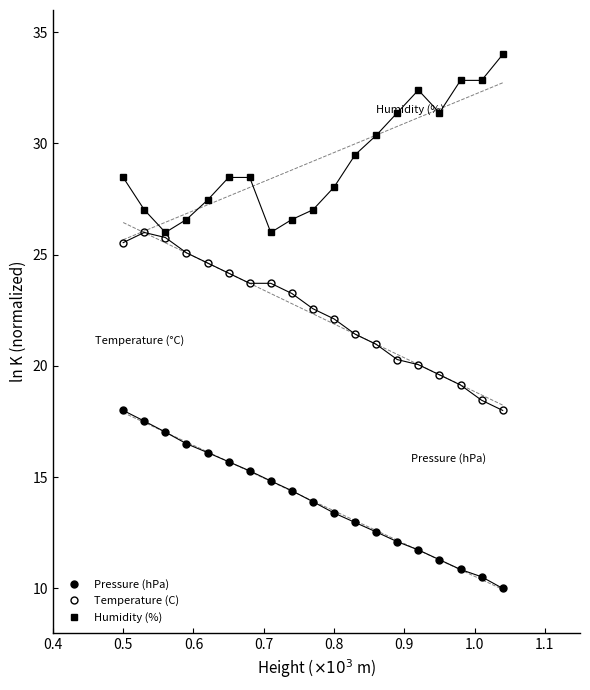

Reading left to right, what are all the values shown in this chart?

Pressure (hPa): 18.0	17.5	17.0	16.5	16.1	15.7	15.3	14.8	14.4	13.9	13.4	13.0	12.5	12.1	11.7	11.3	10.9	10.5	10.0
Temperature (C): 25.5	26.0	25.8	25.1	24.6	24.2	23.7	23.7	23.3	22.6	22.1	21.4	21.0	20.3	20.1	19.6	19.1	18.5	18.0
Humidity (%): 28.5	27.0	26.0	26.6	27.5	28.5	28.5	26.0	26.6	27.0	28.0	29.5	30.4	31.4	32.4	31.4	32.8	32.8	34.0